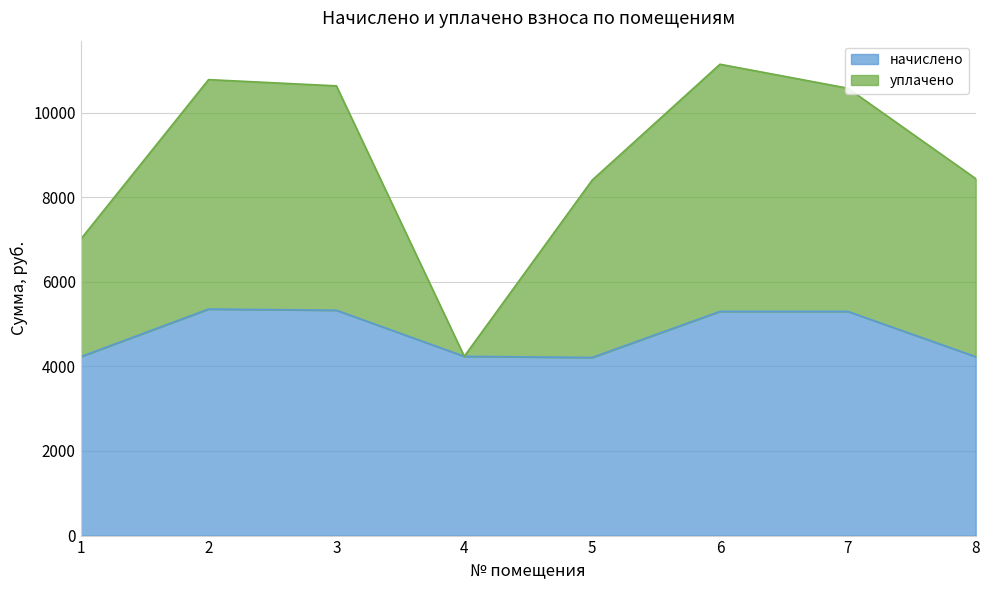

What is the difference between the highest and lowest values at 8?

4211.3